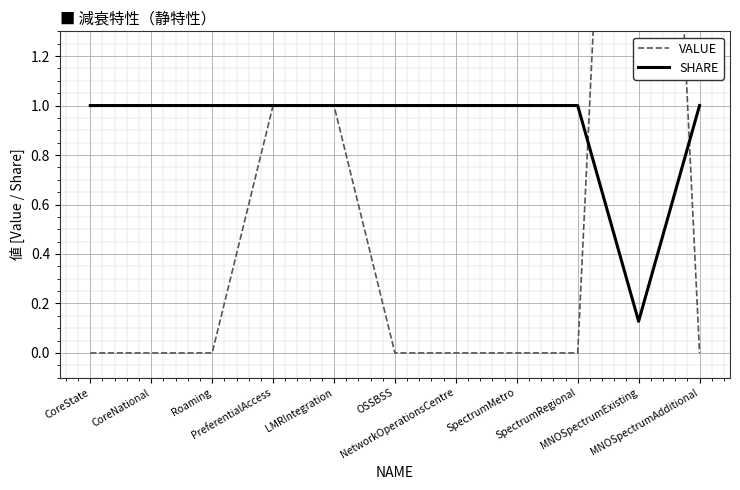

What is the value of the VALUE point at the 10th from the left?

5.1